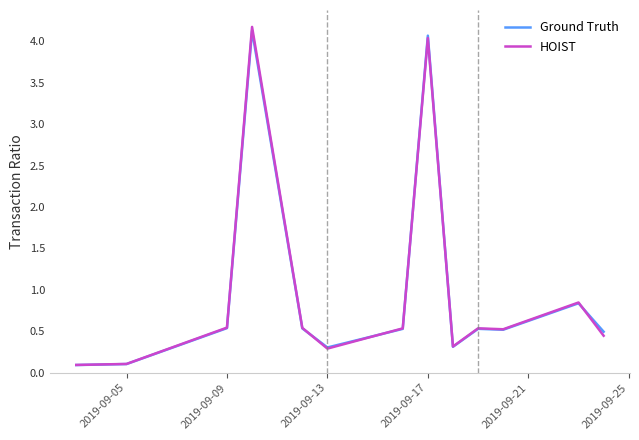

What is the maximum value shown in the chart?

4.2